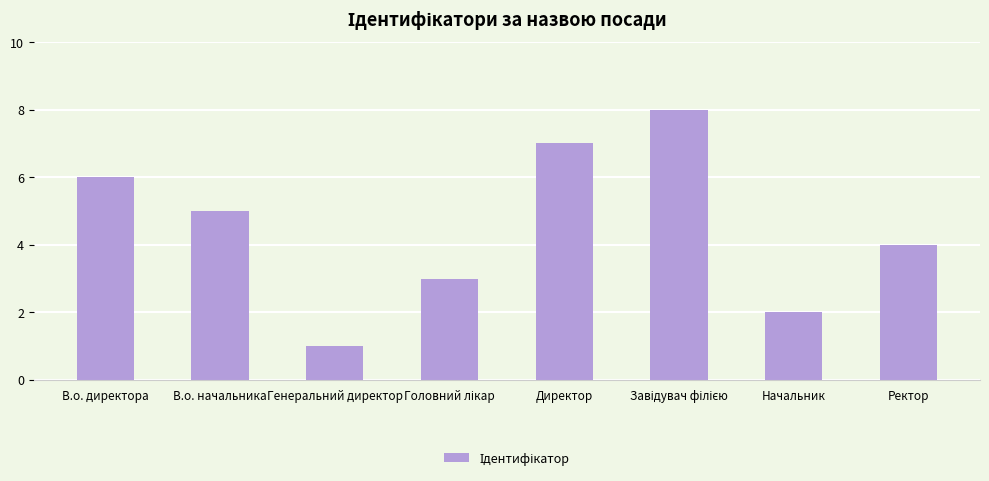

How many series are shown in this chart?

1